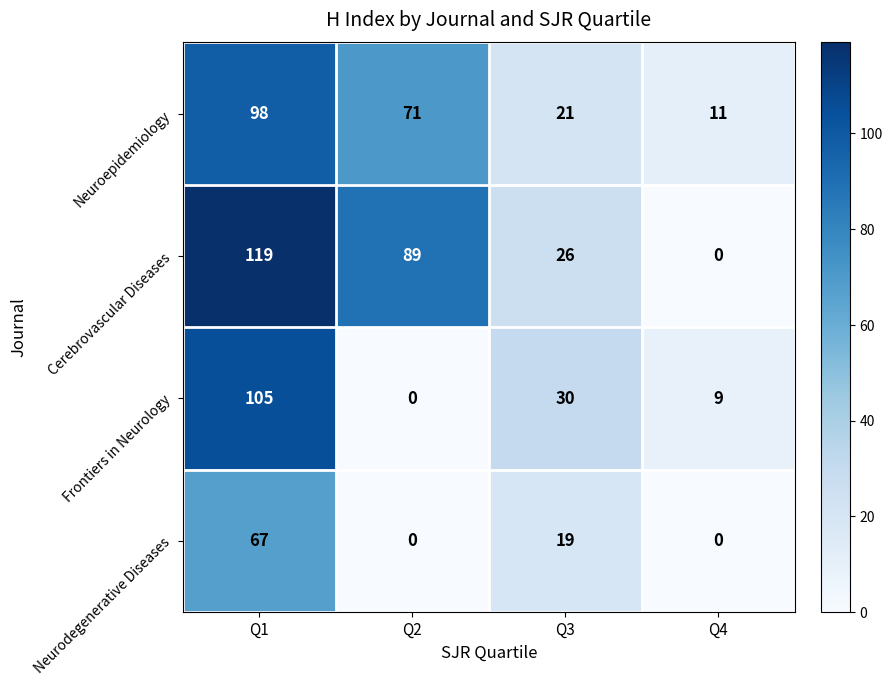

Which category has the highest value in the Neurodegenerative Diseases series?

Q1